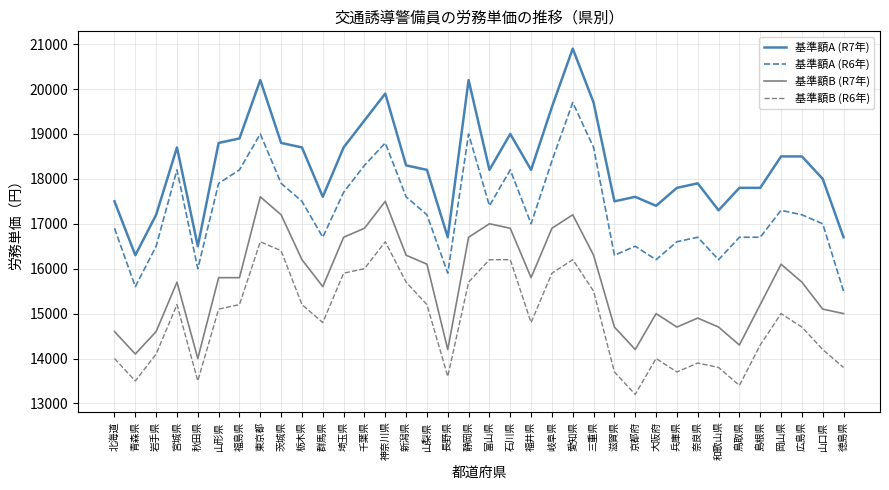

How many series are shown in this chart?

4